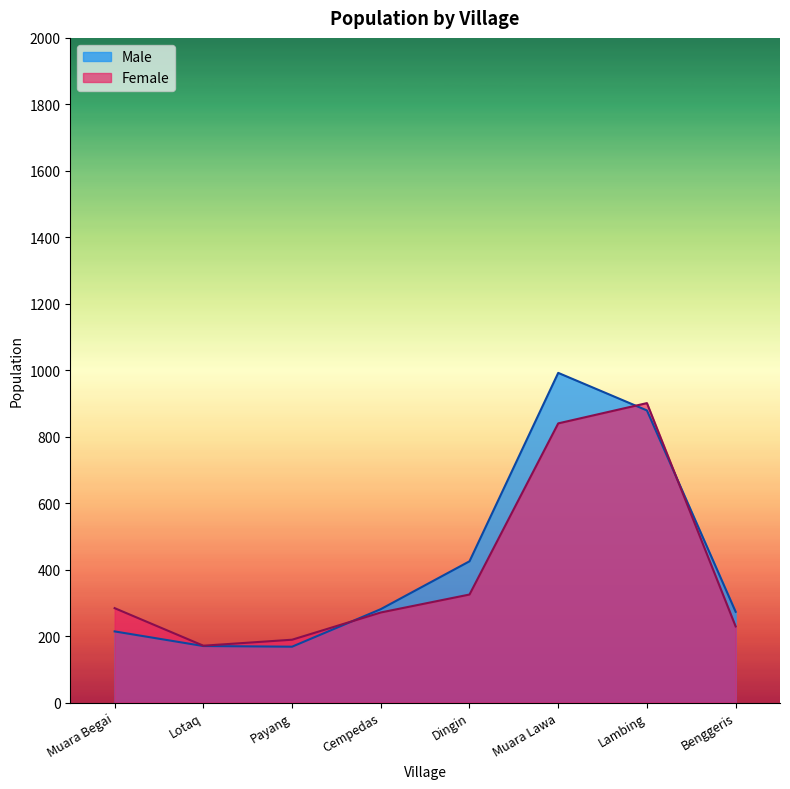

How many times do Male and Female cross each other?

3